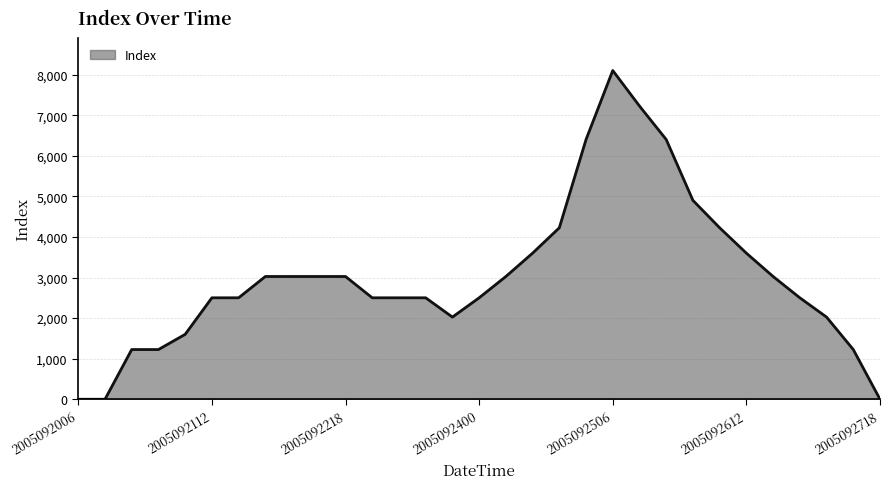

What is the maximum value shown in the chart?

8100